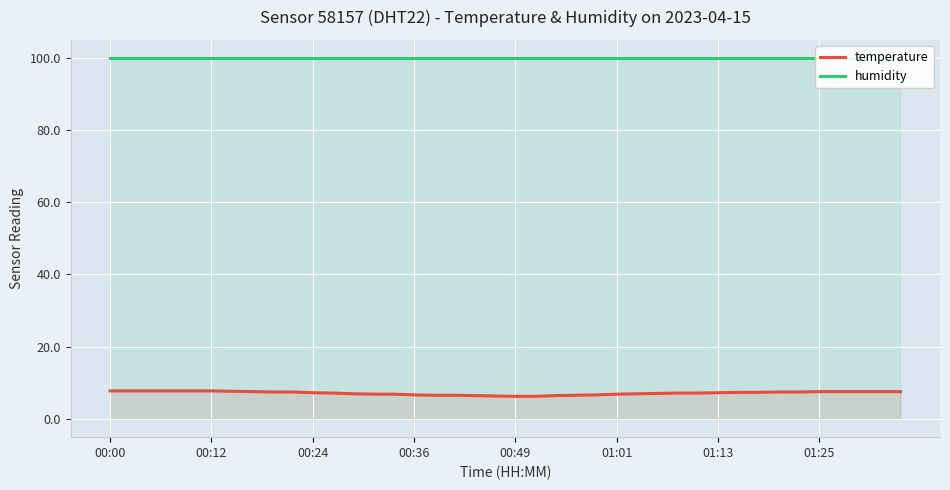

What are all the series names shown in the legend?

temperature, humidity